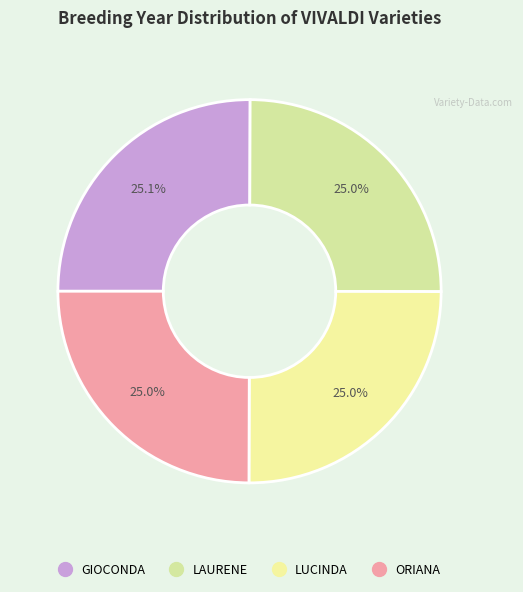

Which has a higher value, GIOCONDA or LUCINDA?

GIOCONDA